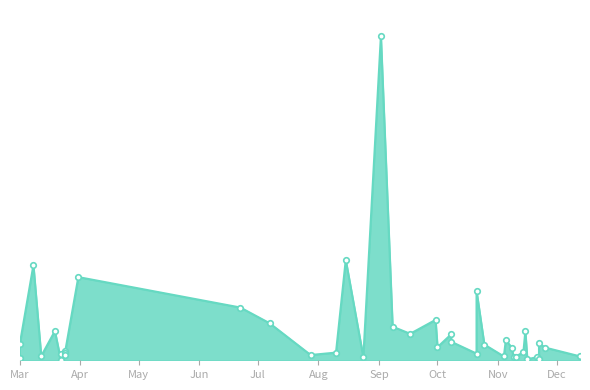

True or false: the data shows 139800000 at 2022-07-07.

True